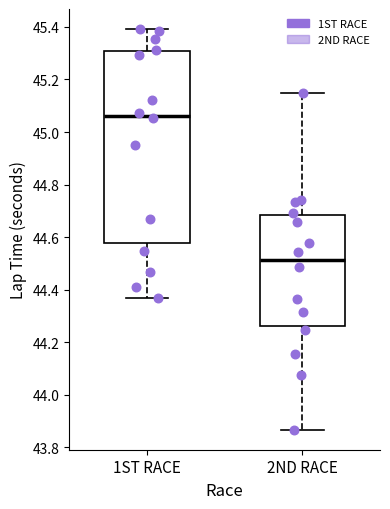

Where is the lower edge of the box for 1ST RACE on the y-axis? The values are not printed on the chart, so give them approximately, as read against the axis.

44.58